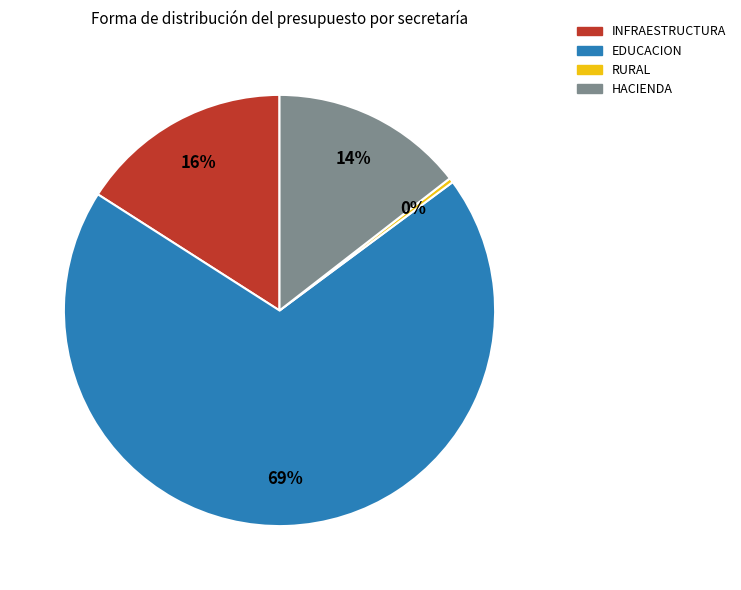

Which category has the smallest portion of the pie?

RURAL